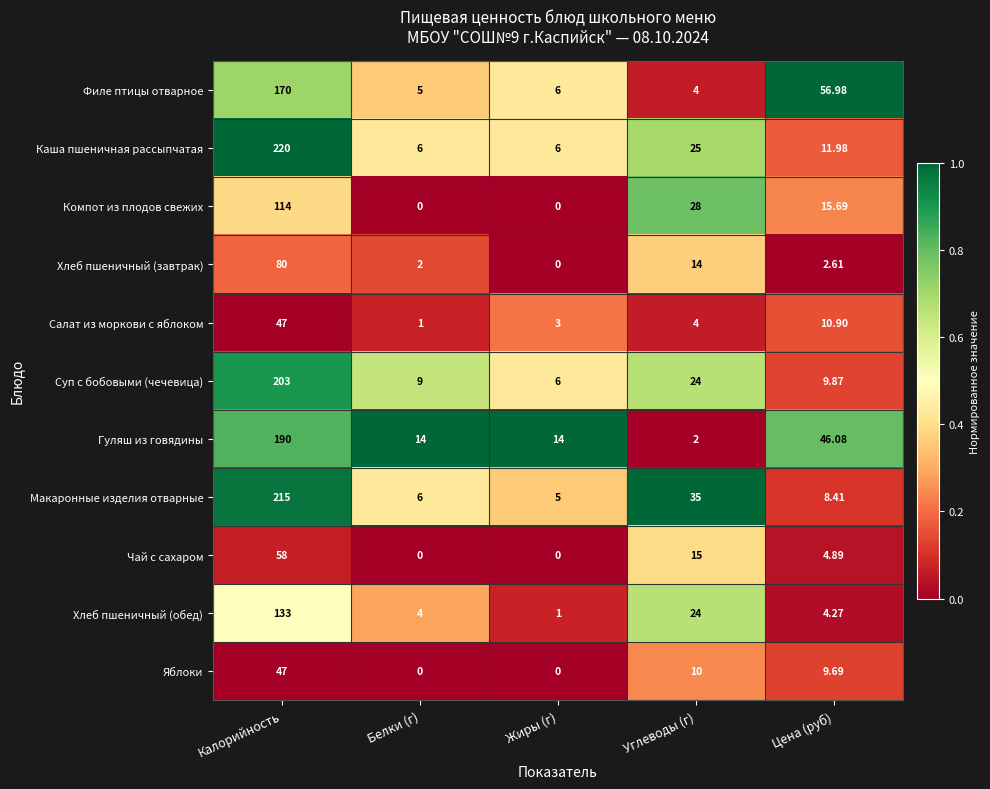

List the labels in order of Филе птицы отварное value, largest first.

Калорийность, Цена (руб), Жиры (г), Белки (г), Углеводы (г)